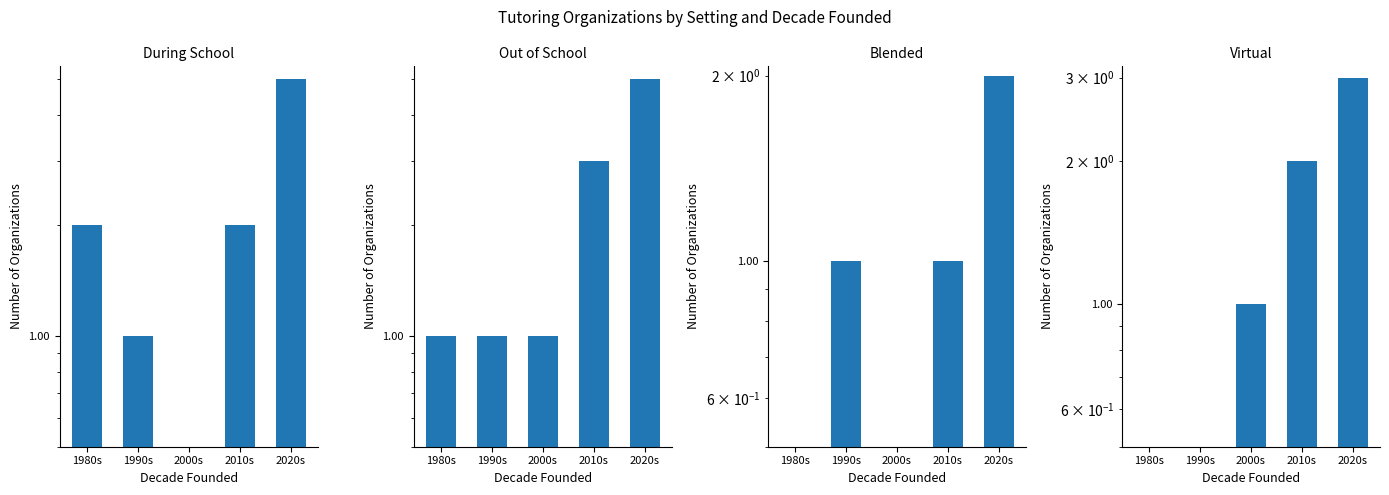

Is the value of Out of School at 2010s greater than the value of Virtual at 2020s?

No